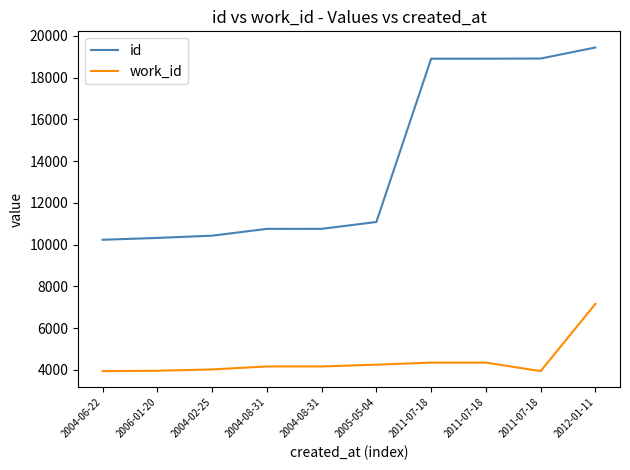

What are all the series names shown in the legend?

id, work_id